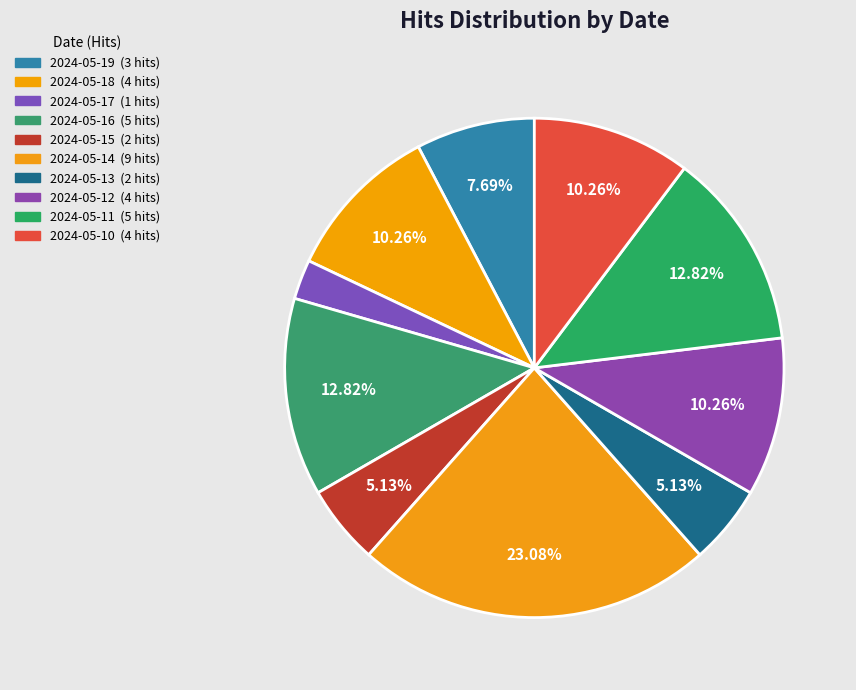

Is 2024-05-13 the majority of the pie?

No